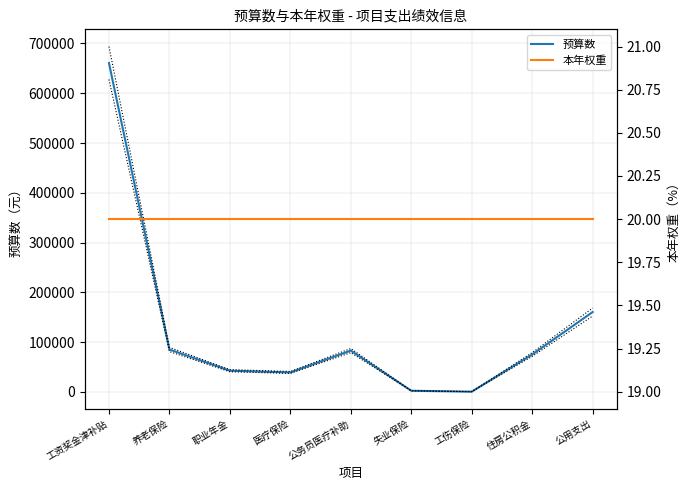

What is the difference between the 预算数 values at 住房公积金 and 医疗保险?

36060.8